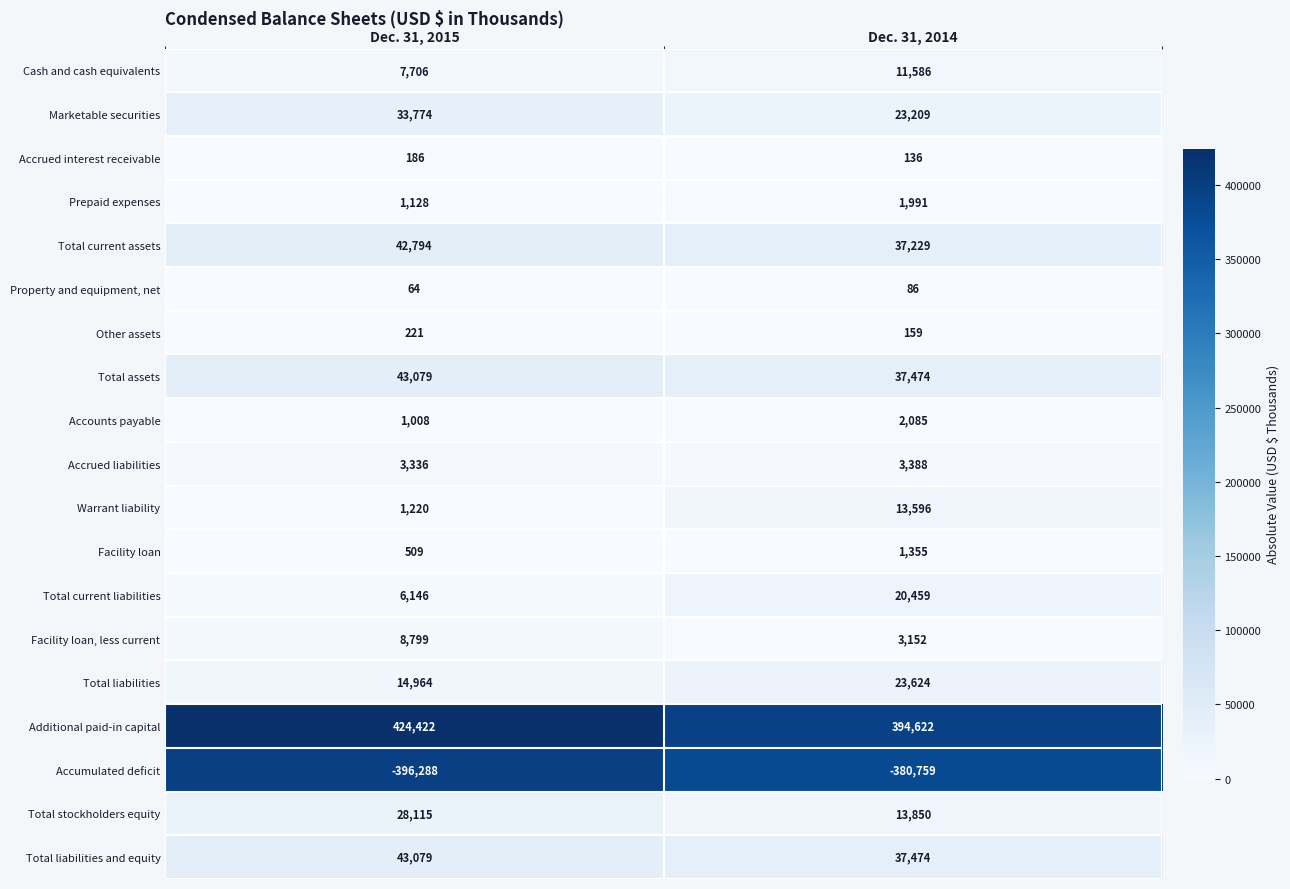

What is the difference between the highest and lowest values at Dec. 31, 2014?

775381